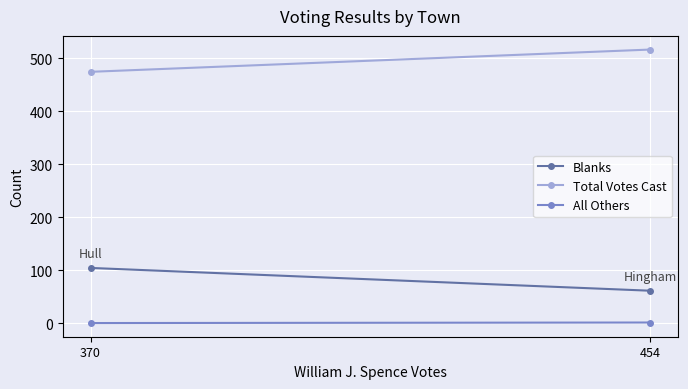

What is the total value across all series at 370?

578